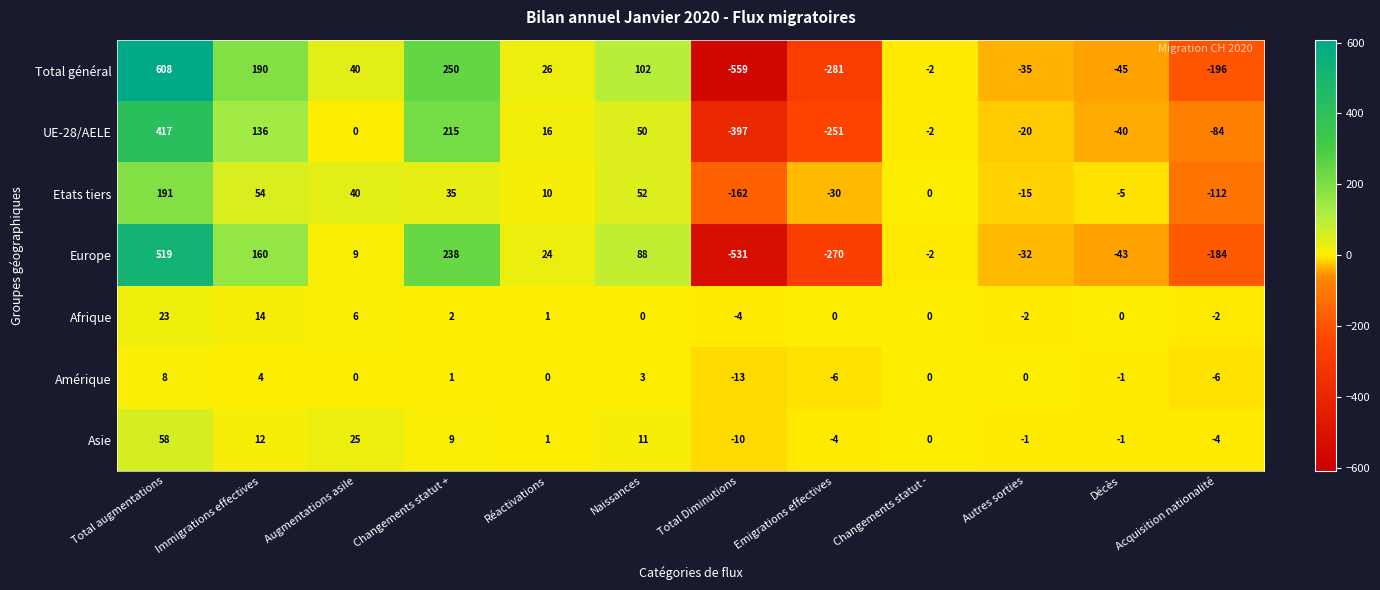

Which series has the widest spread of values?

Total général